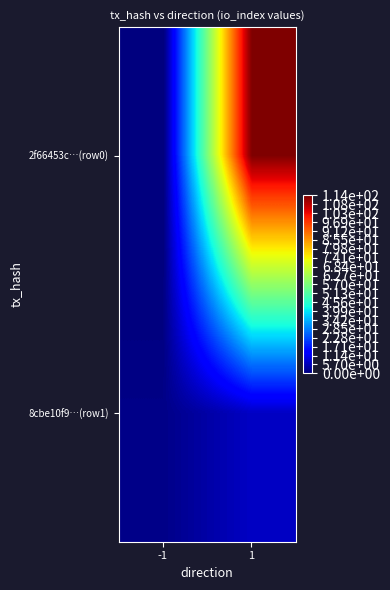

Rank the series at -1 from lowest to highest value.

2f66453c…(row0), 8cbe10f9…(row1)